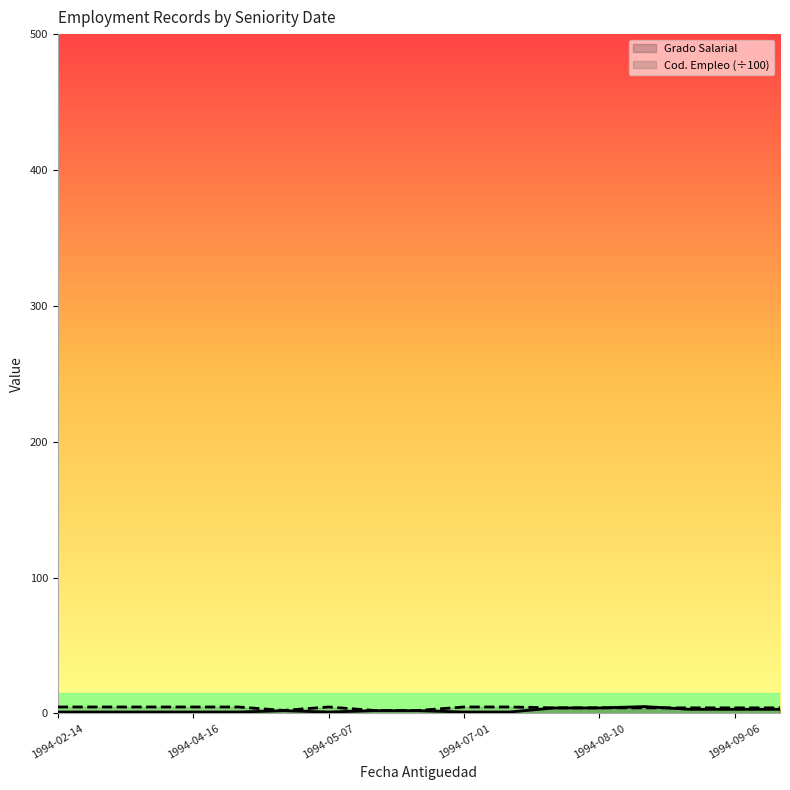

At which label does Cod. Empleo reach its peak?

1994-02-14